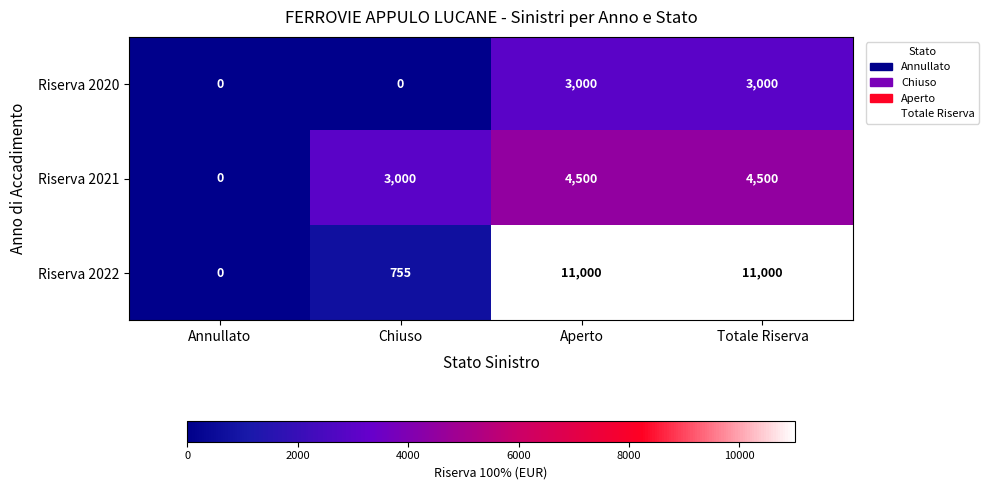

How many positive values does the Riserva 2020 series have?

2